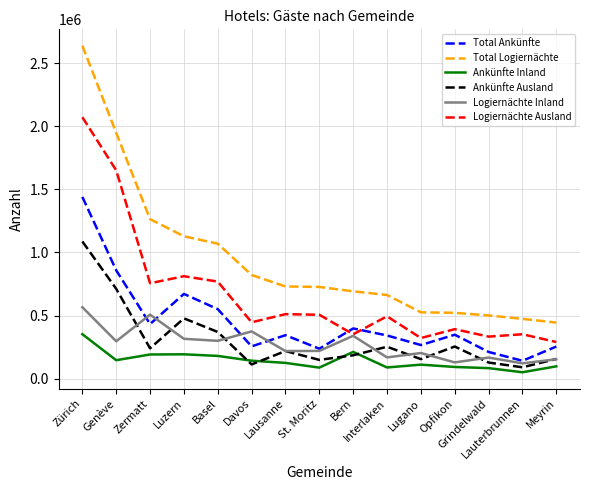

What is the difference between the second highest and second lowest values in the Ankünfte Ausland series?

598793